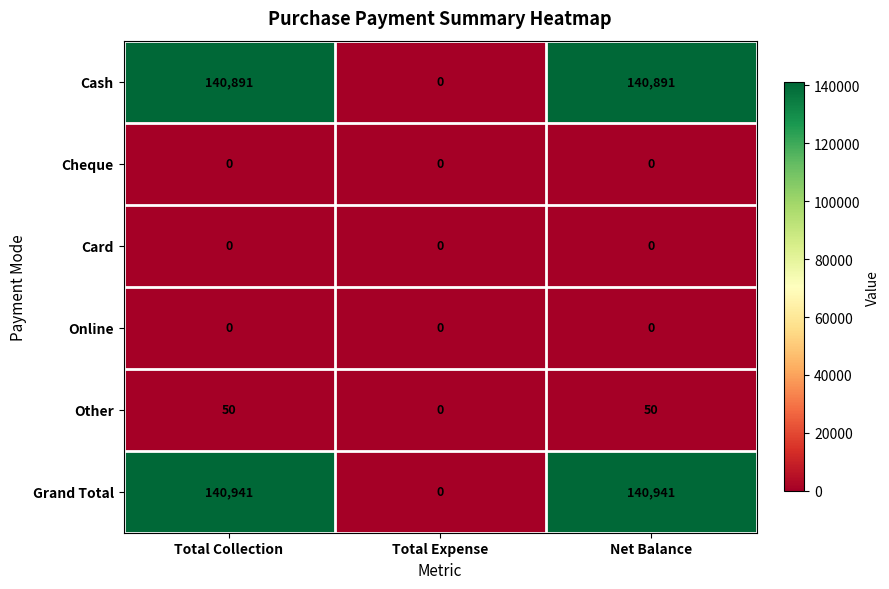

Which series has the largest total across all categories?

Grand Total